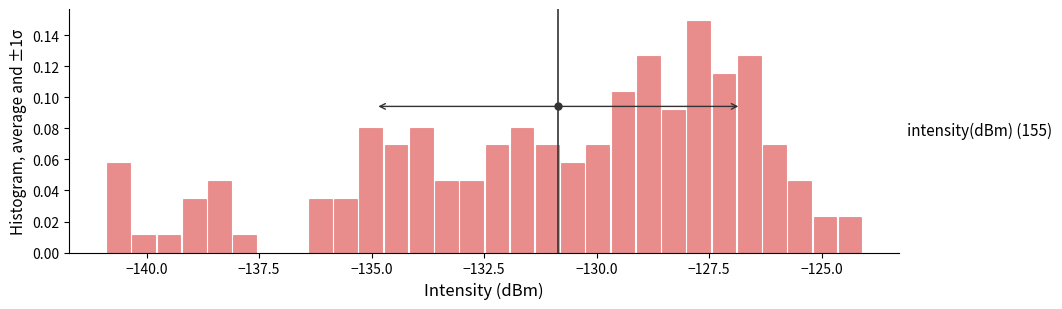

Around what value on the x-axis is the tallest bar? Give the approximate position of its centre, as read against the axis.

-127.5